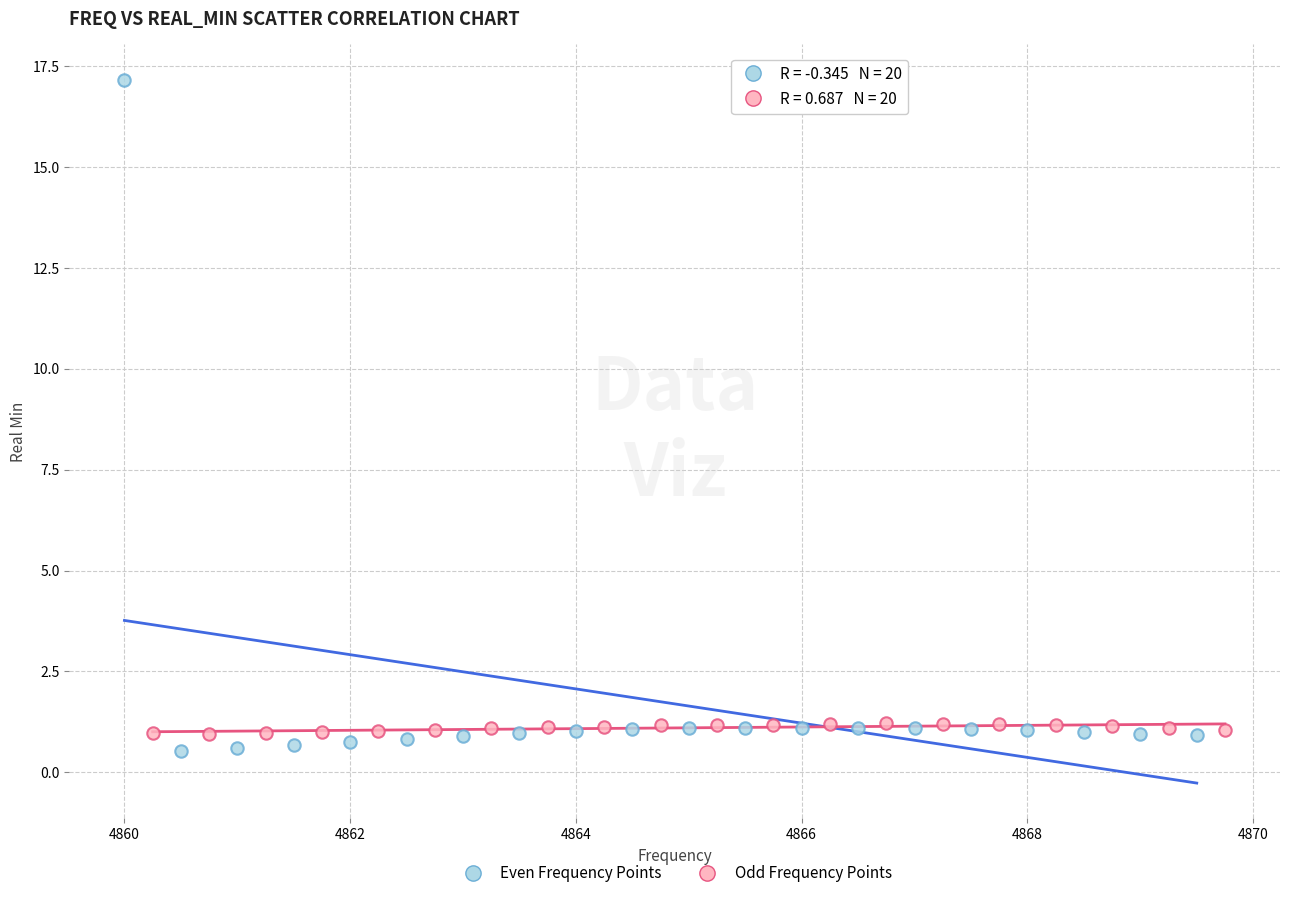

Which series contains the highest Y value?

Even Frequency Points